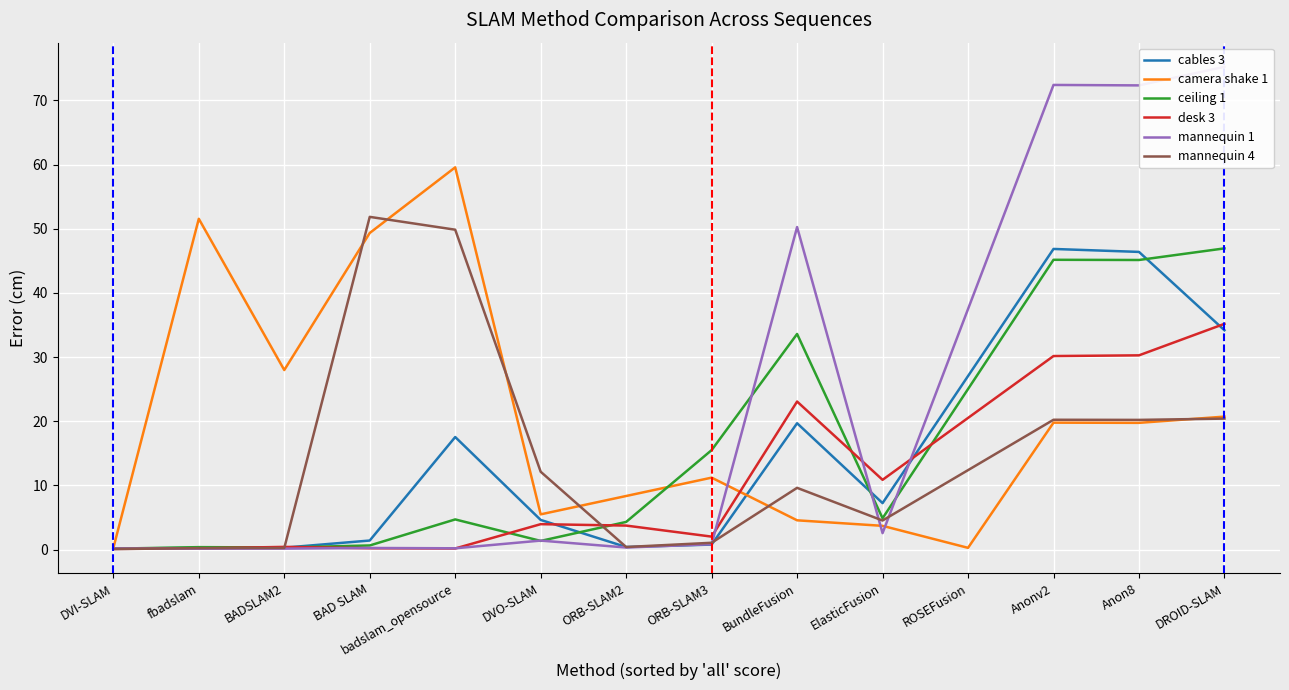

What is the minimum value shown in the chart?

0.1